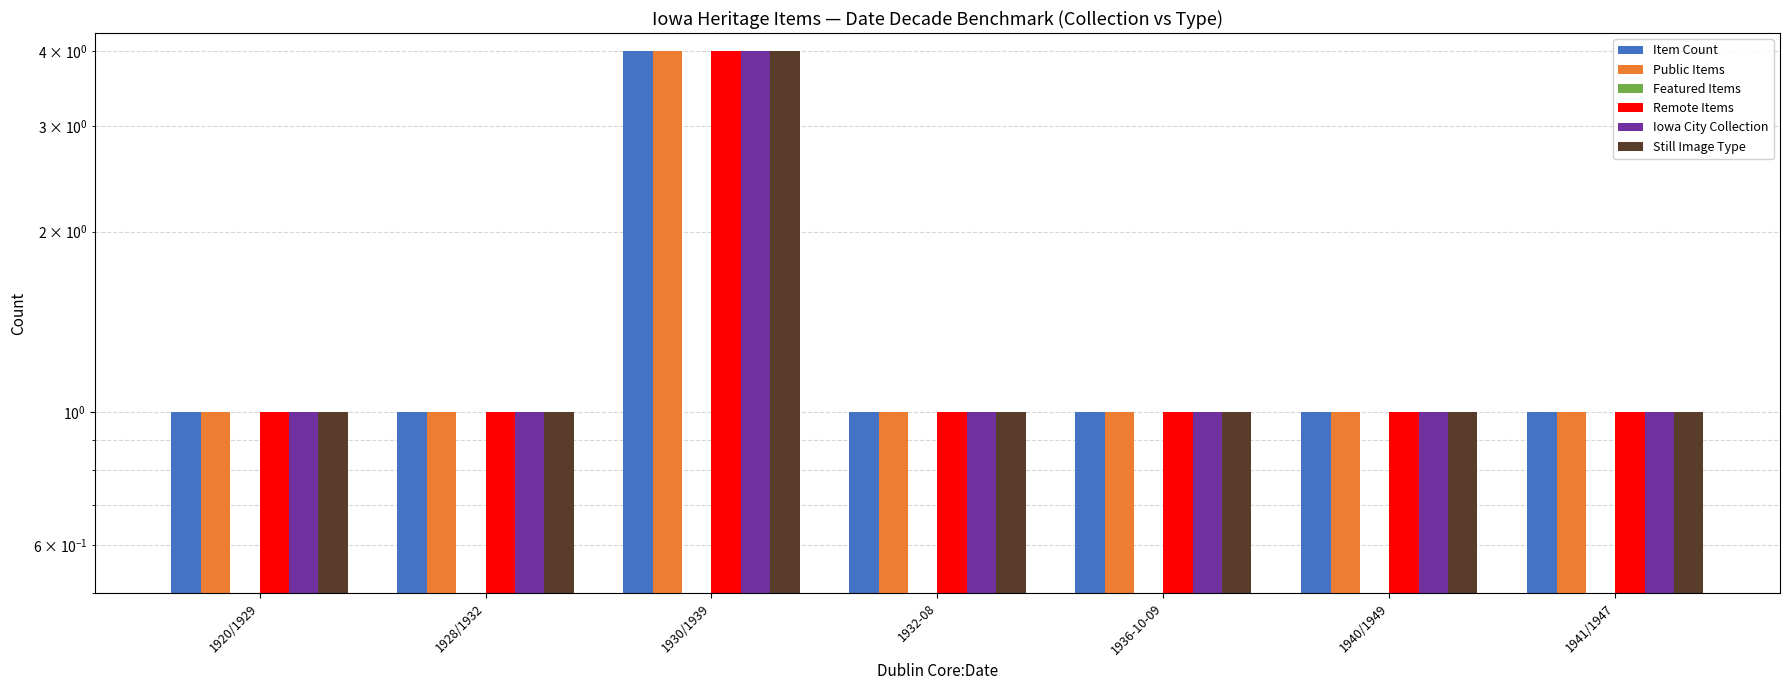

Between 1920/1929 and 1932-08, which series saw the biggest shift?

Item Count